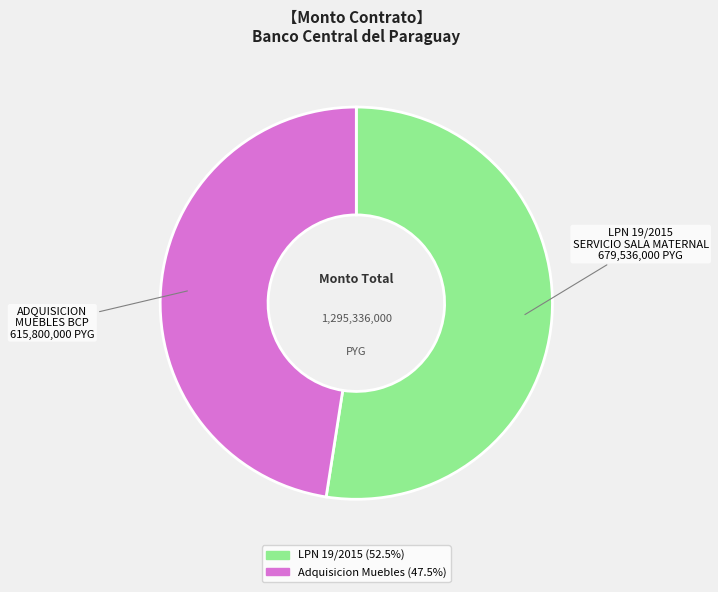

Which slice is the smallest?

ADQUISICION MUEBLES BCP 615,800,000 PYG